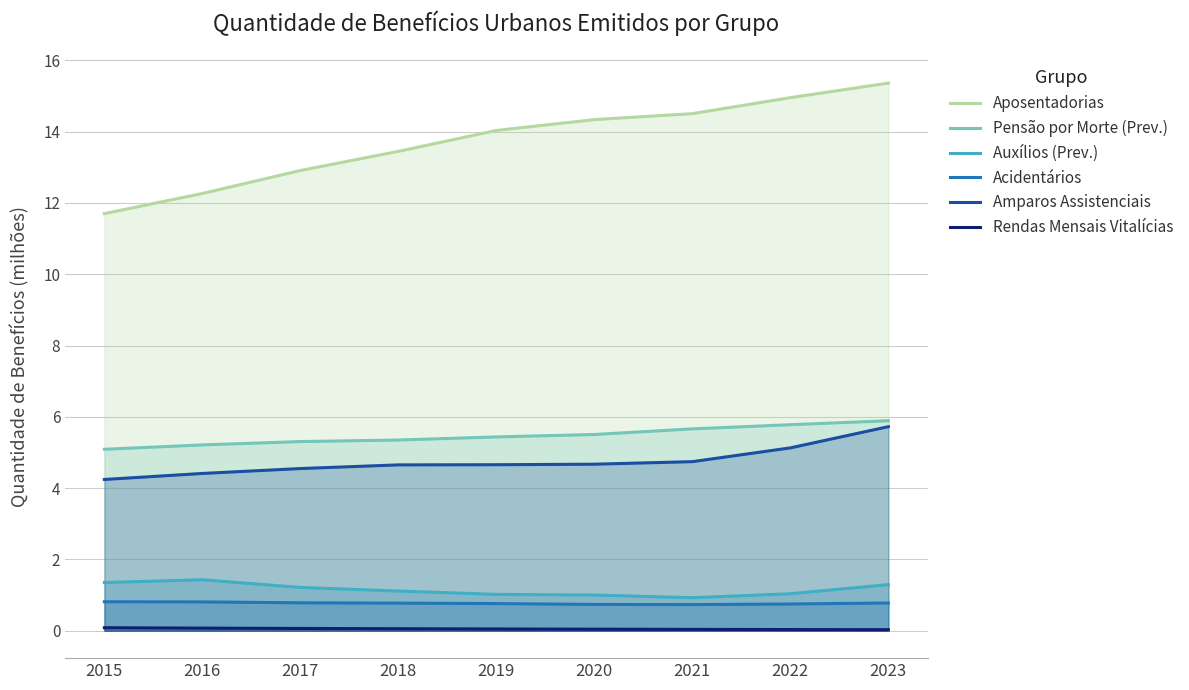

What is the greatest value displayed?

15.4